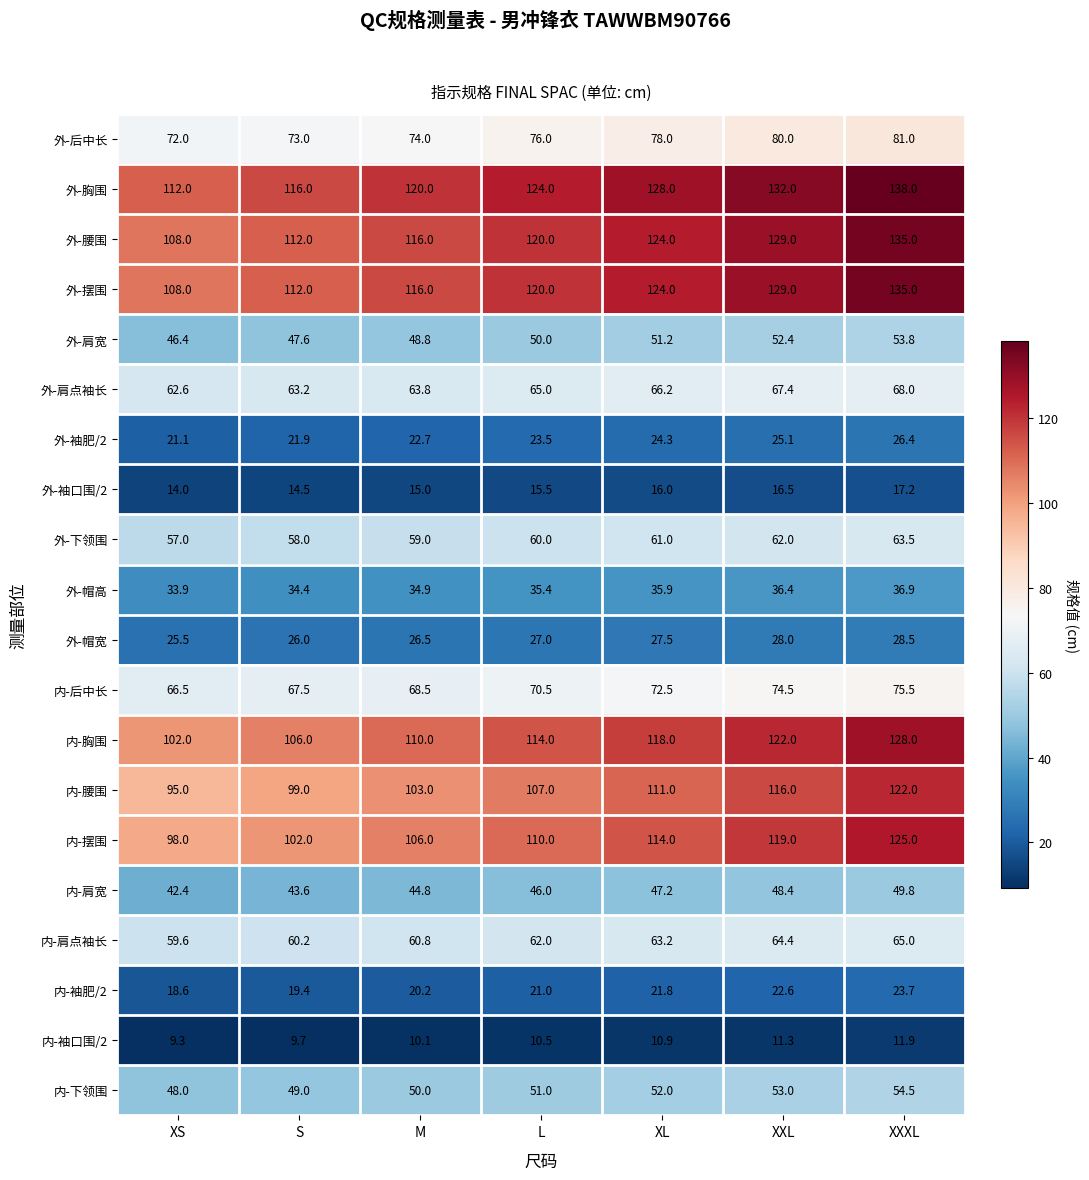

Which label corresponds to the smallest value in the chart?

XS